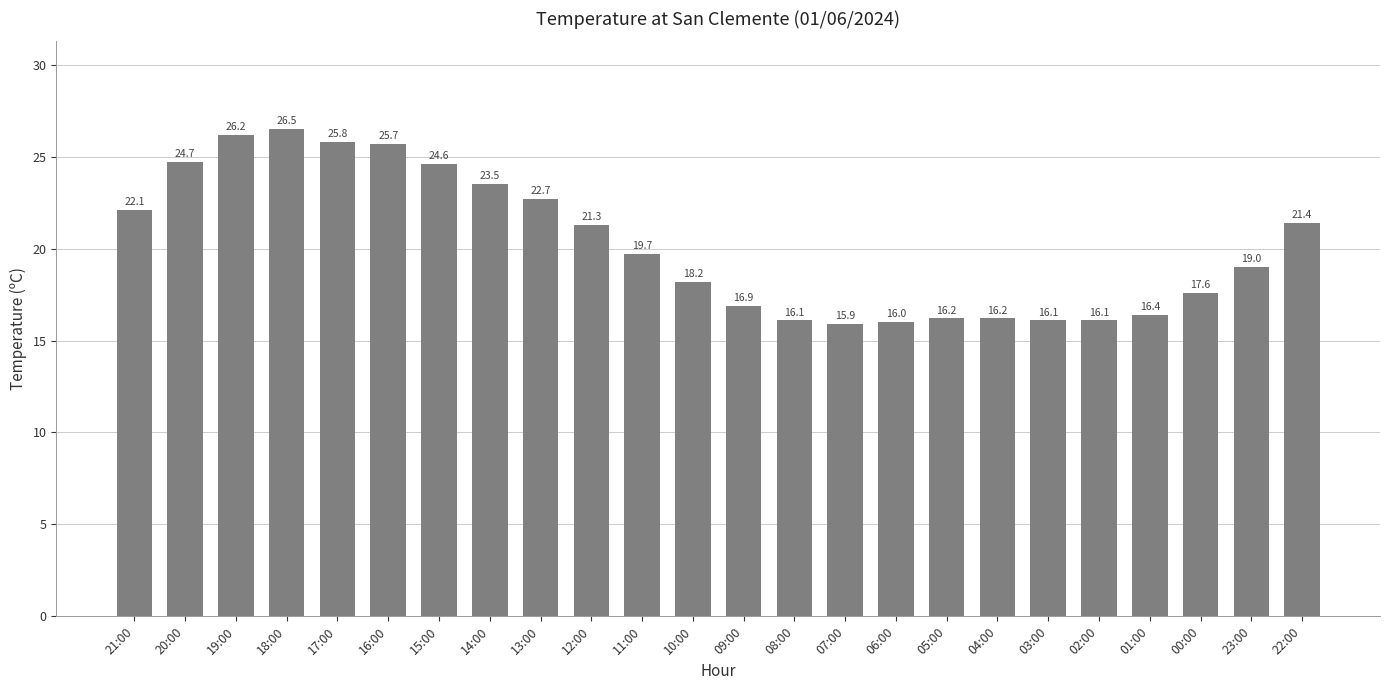

Is it true that the value at 12:00 is 31.5?

False